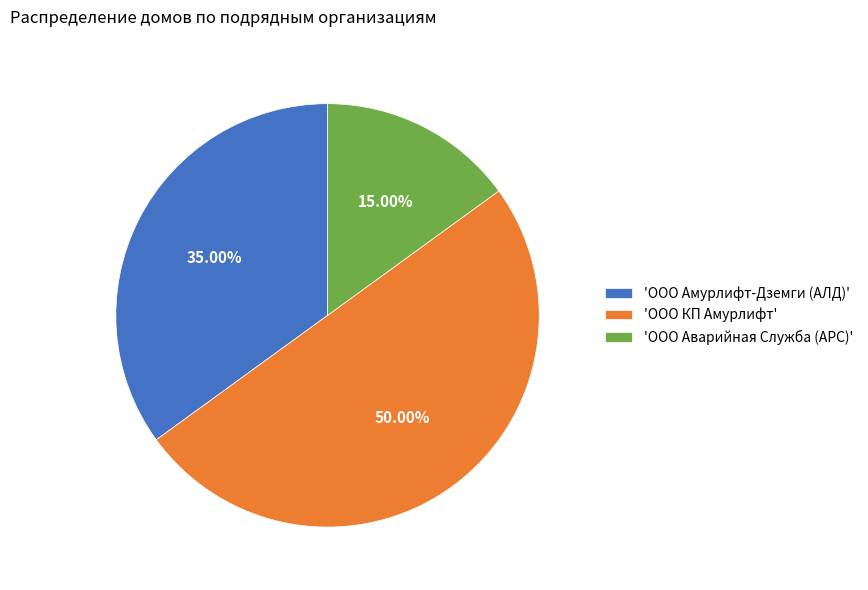

Is 'ООО Аварийная Служба (АРС)' the majority of the pie?

No